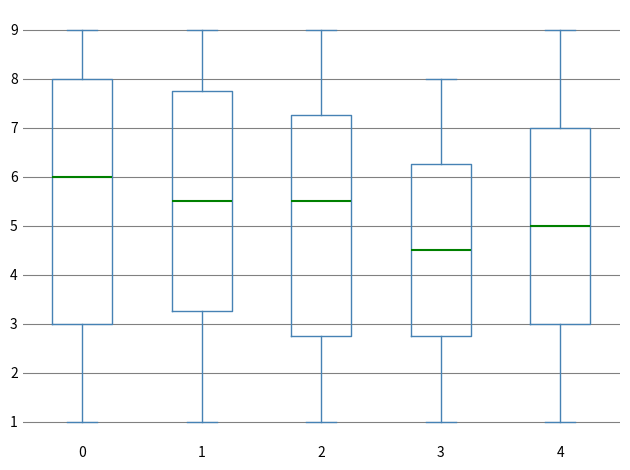

Reading left to right, transcribe this box plot: for each box, give where its median line is, the range the box spans, and where its two whiskers end, as read against the y-axis. The values are not printed on the chart, so give them approximately, as read against the axis.

0: median 6.0, box 3.0 to 8.0, whiskers 1.0 to 9.0
1: median 5.5, box 3.3 to 7.8, whiskers 1.0 to 9.0
2: median 5.5, box 2.8 to 7.3, whiskers 1.0 to 9.0
3: median 4.5, box 2.8 to 6.3, whiskers 1.0 to 8.0
4: median 5.0, box 3.0 to 7.0, whiskers 1.0 to 9.0